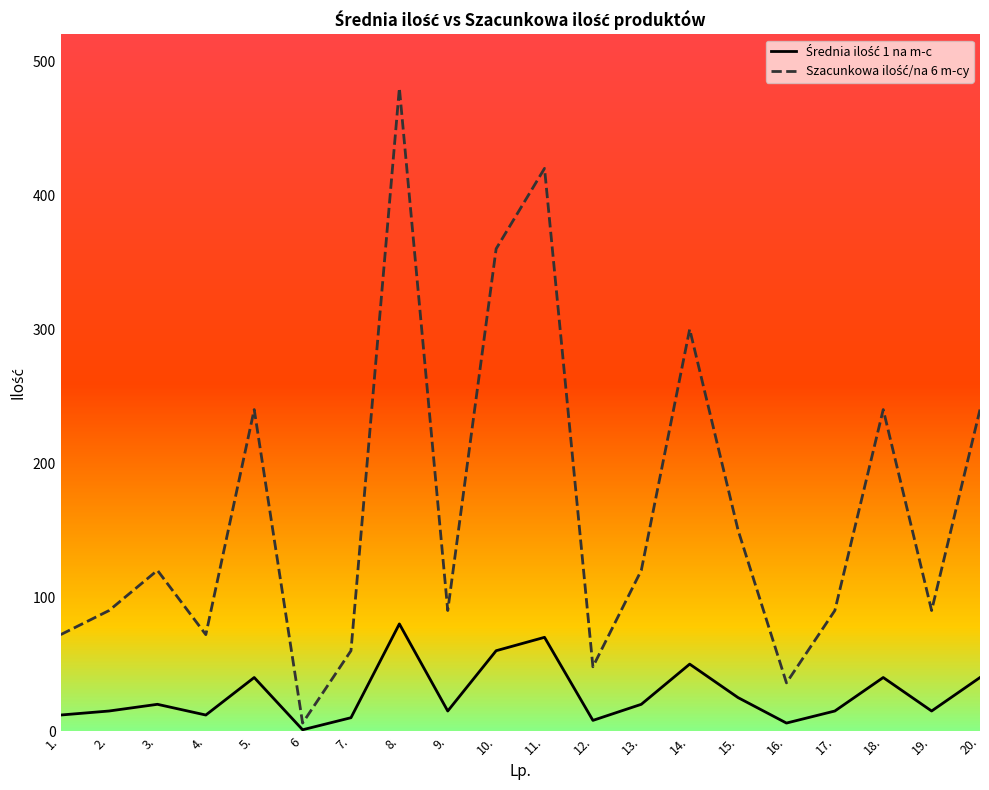

At which category is the sum across all series the highest?

8.